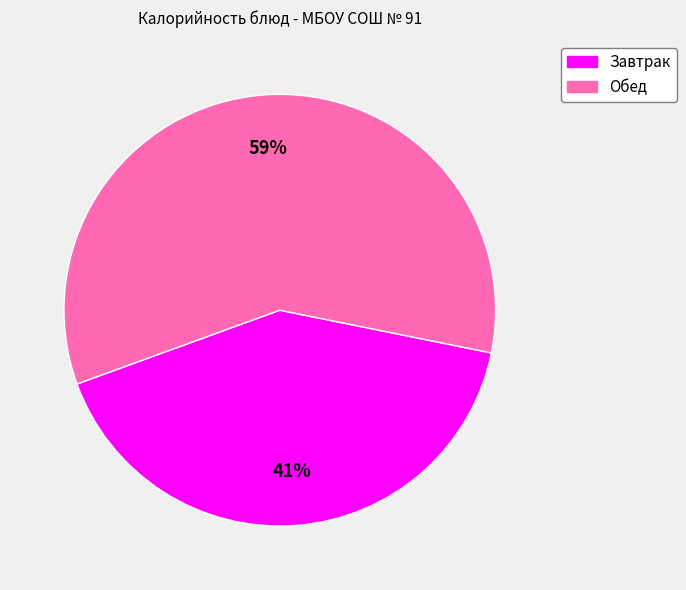

Is there a majority slice in this chart?

Yes